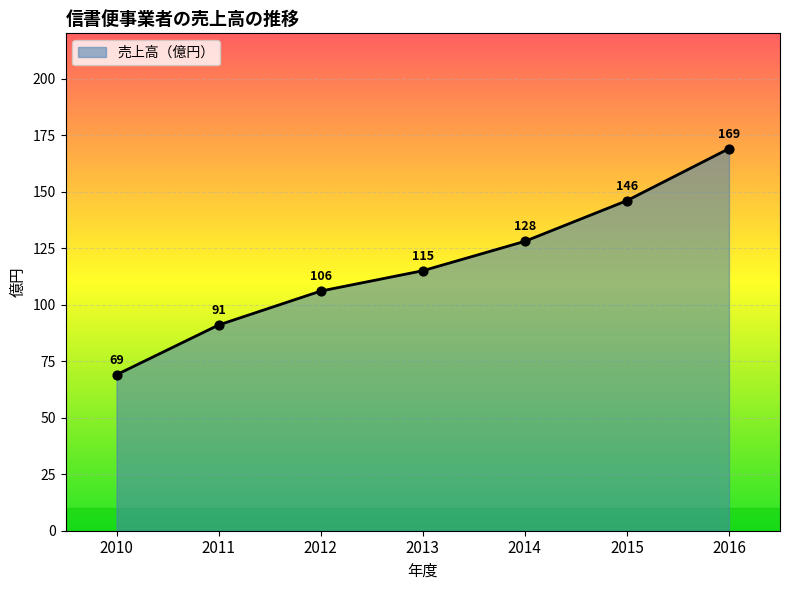

What is the ratio of the value at 2015 to the value at 2012?

1.4